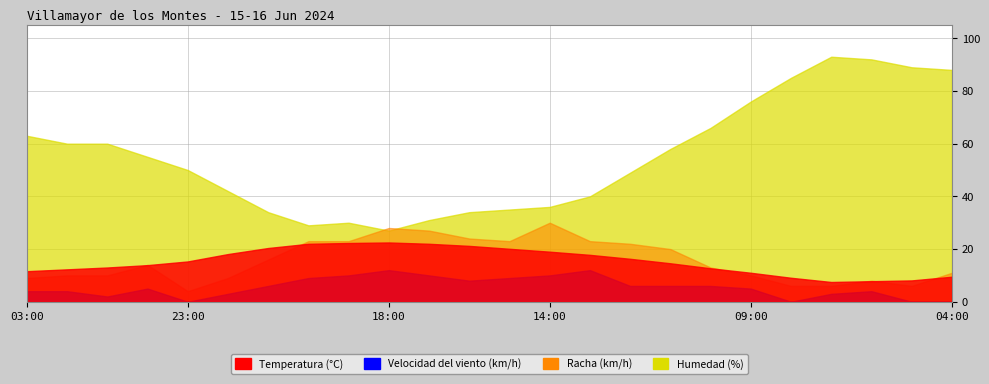

What is the total value across all series at 07:00?

109.5